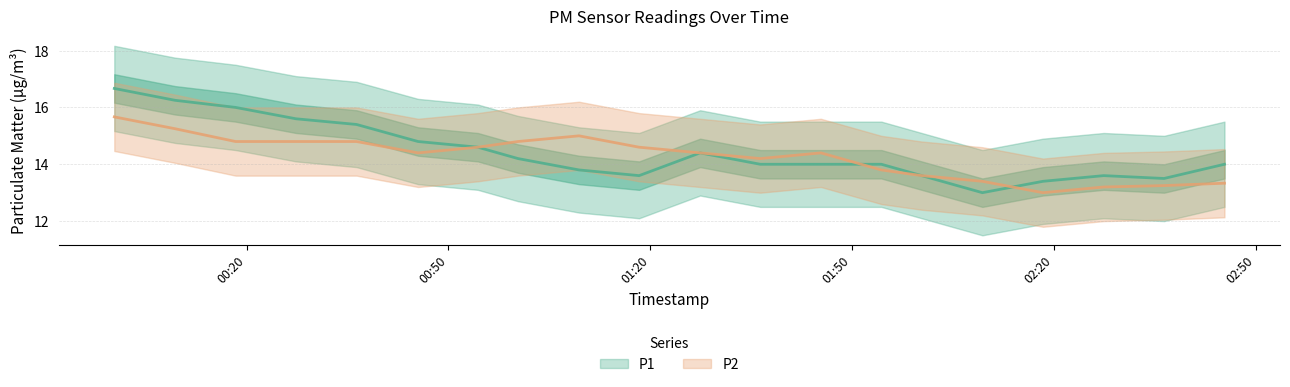

In P2, how many points are lower than both neighbors (excluding endpoints)?

4